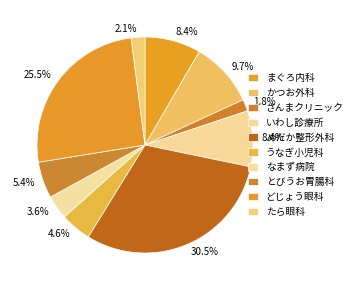

Which category has the biggest portion of the pie?

めだか整形外科